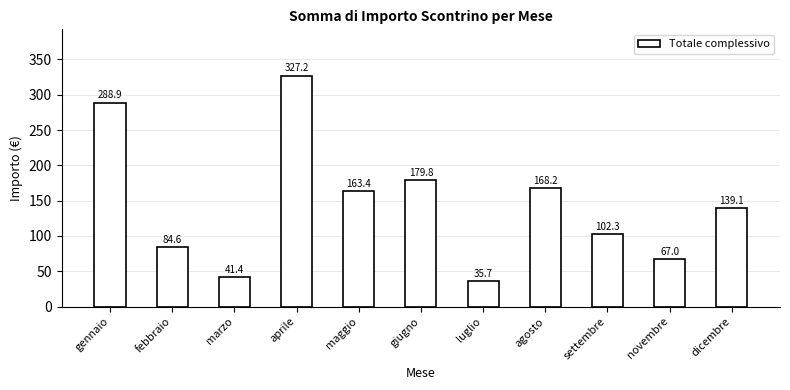

Is it true that the value at agosto is 168.2?

True